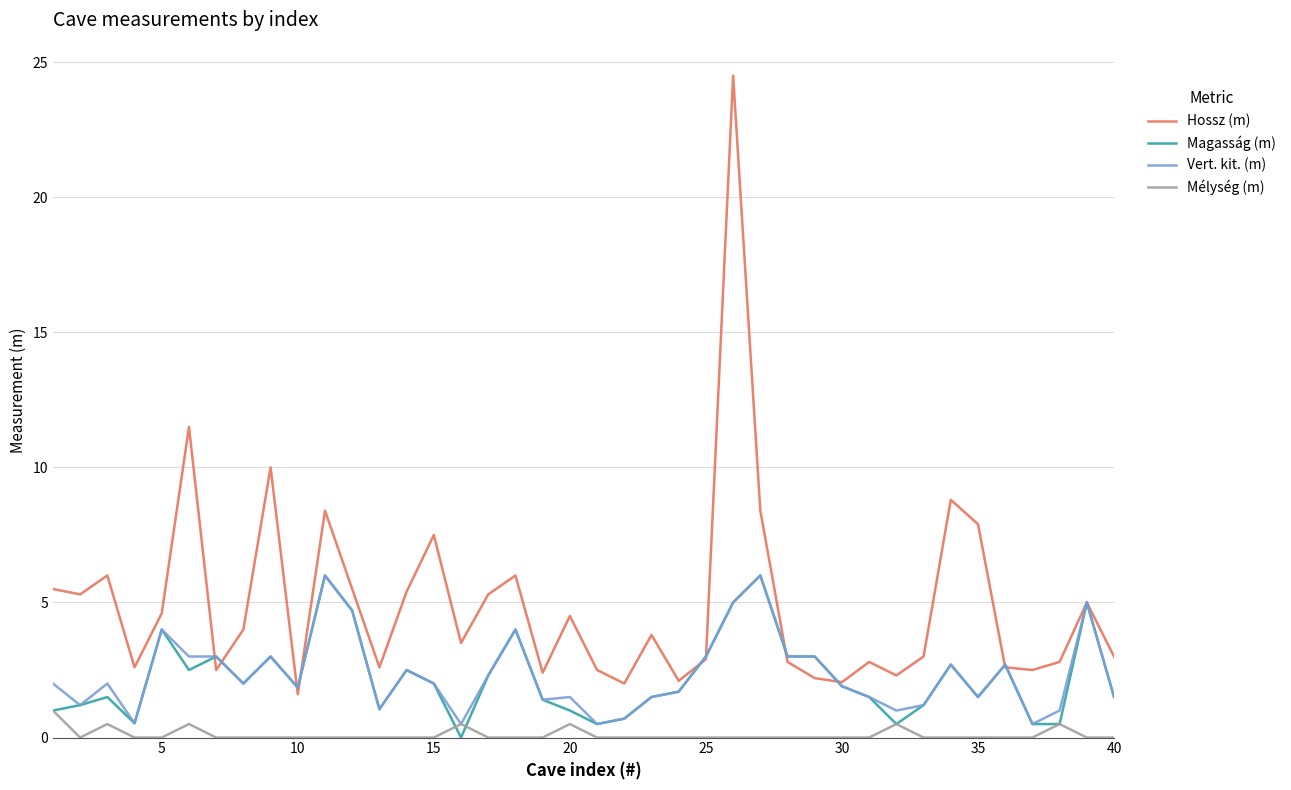

Which series has the largest total across all categories?

Hossz (m)